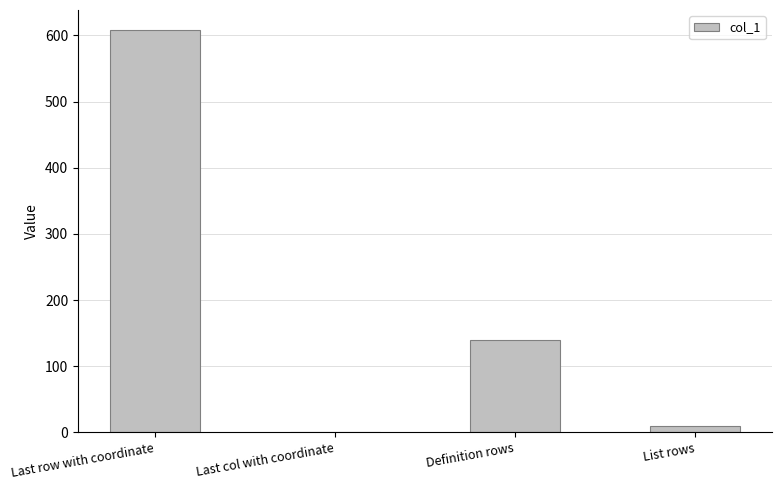

Read the value at Definition rows.

139